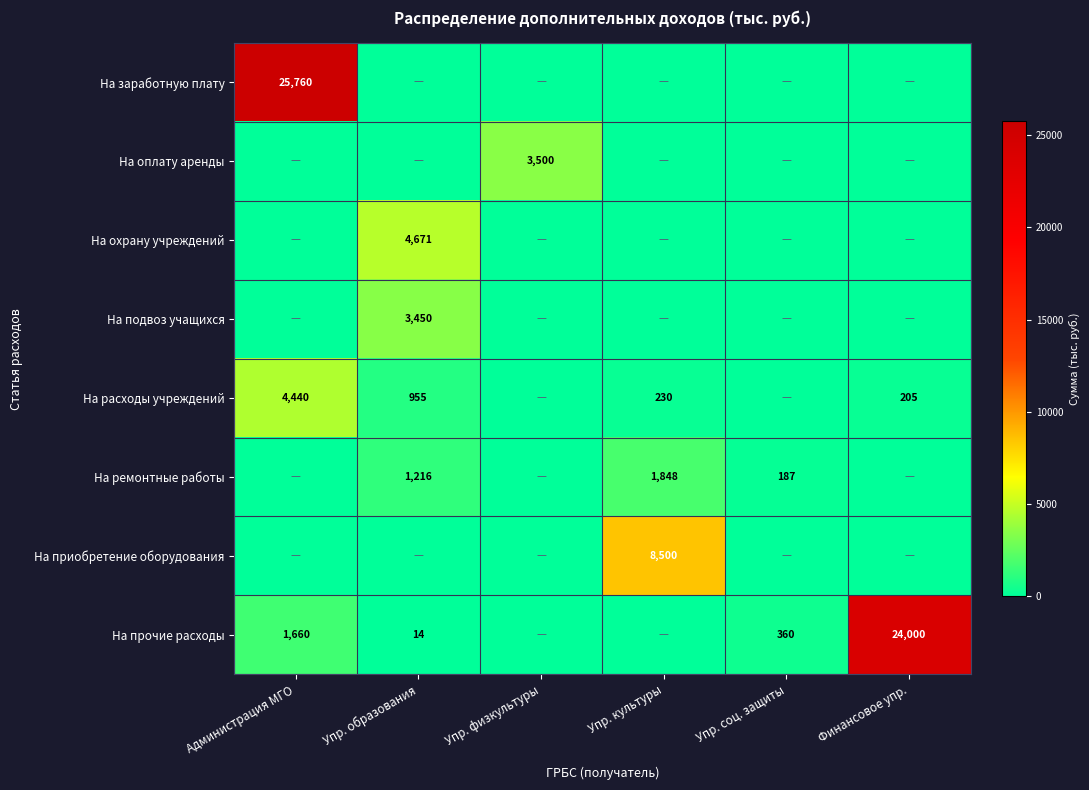

The На прочие расходы series shows 24000 at Финансовое упр.. True or false?

True